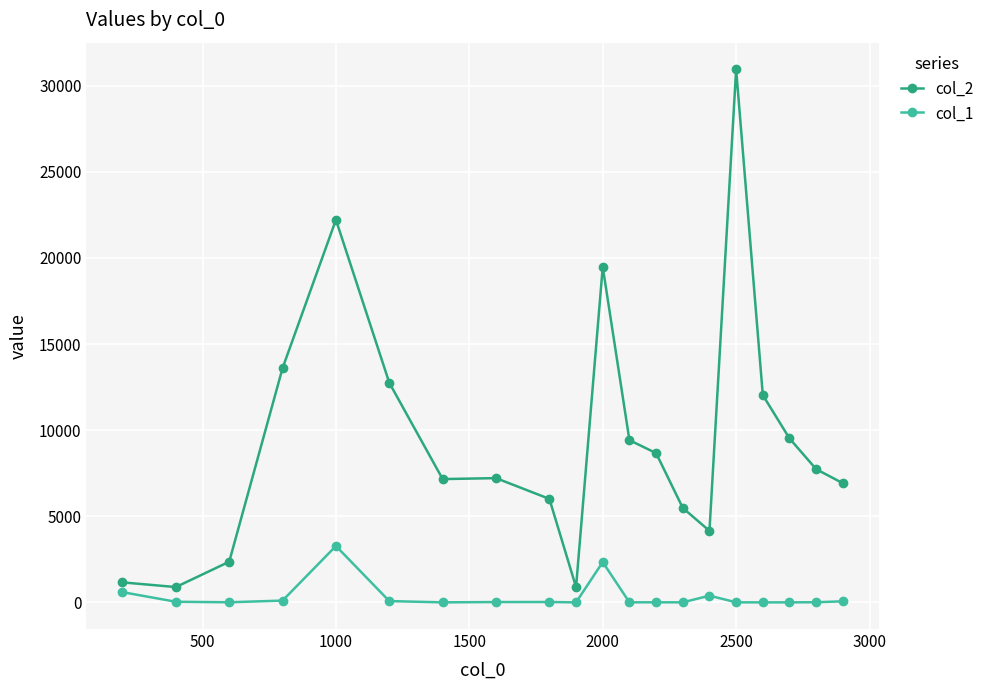

Which series has the widest spread of values?

col_2